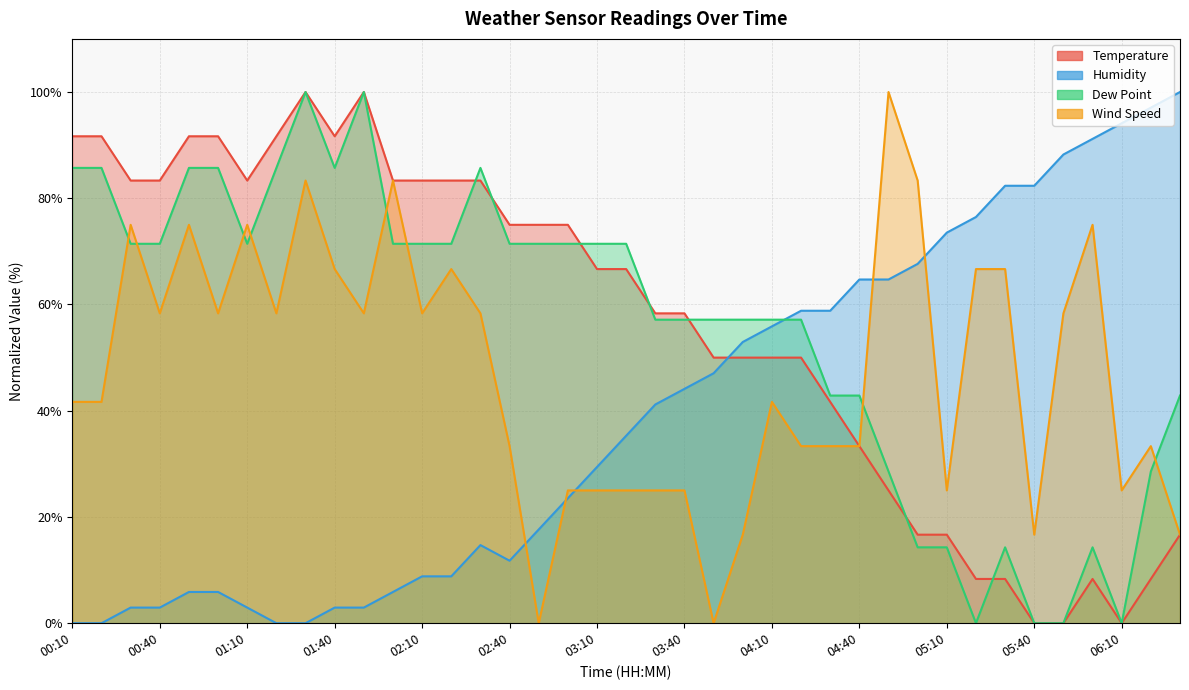

At which label does Humidity first exceed 35?

03:20